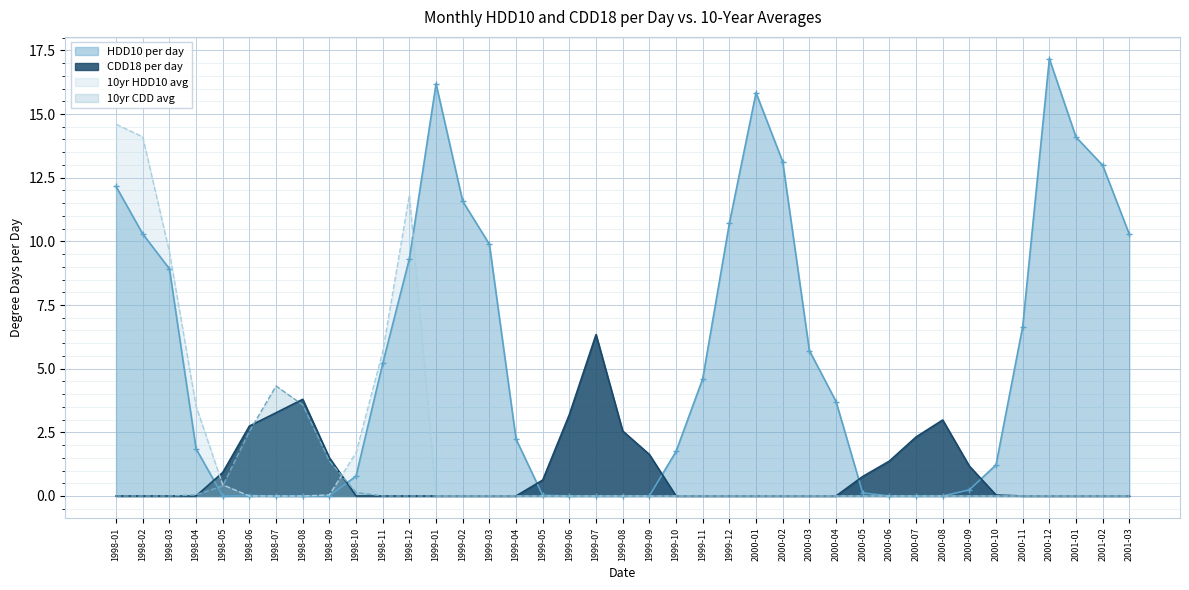

What are all the series names shown in the legend?

HDD10 per day, CDD18 per day, 10yr HDD10 avg, 10yr CDD avg